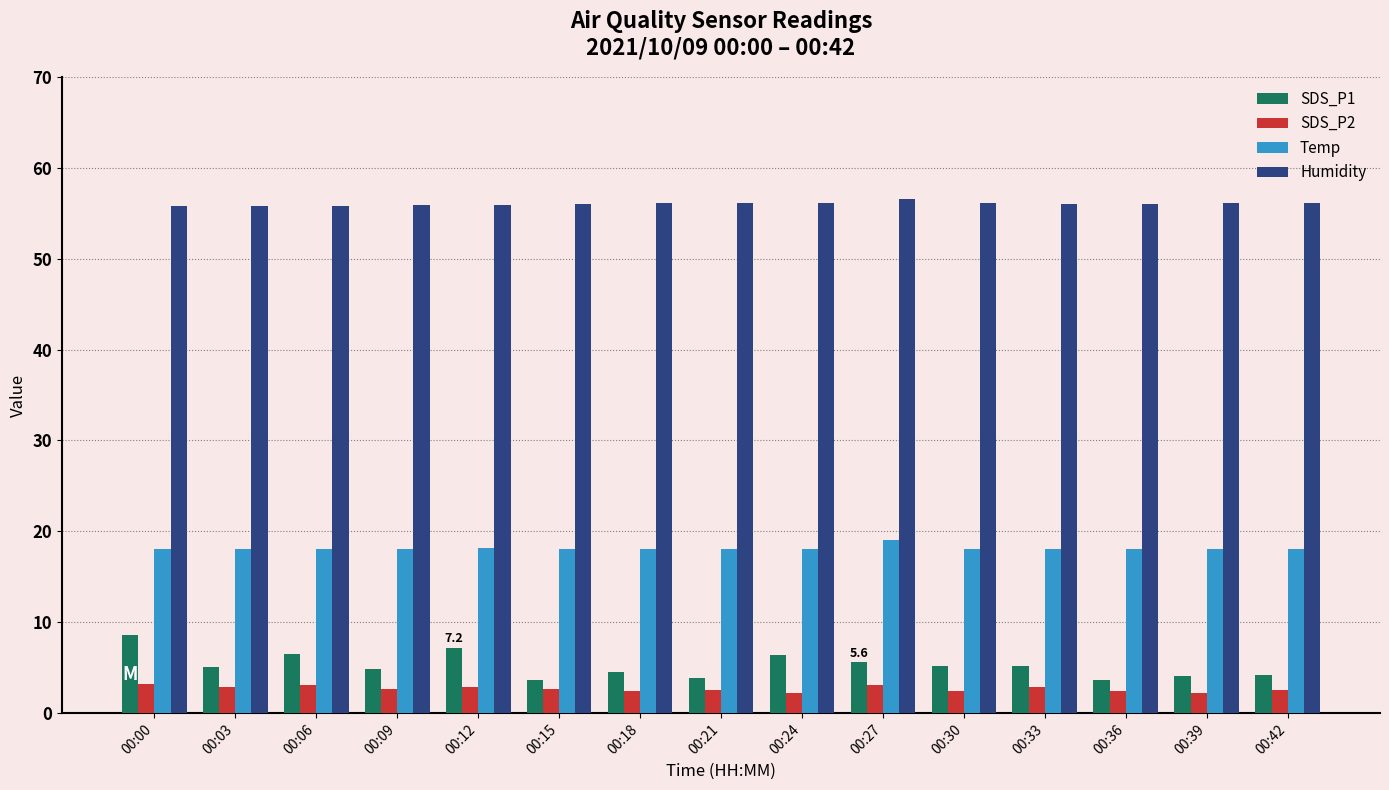

What is the value of the SDS_P2 bar at the 13th from the left?

2.4